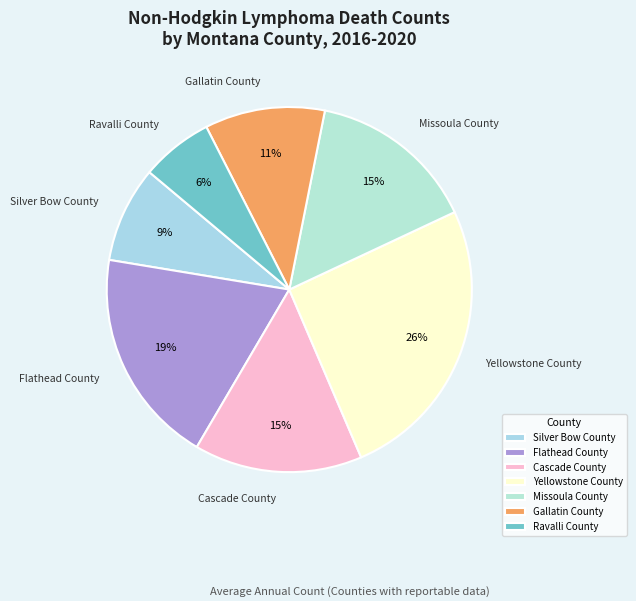

Count the number of slices in the pie.

7